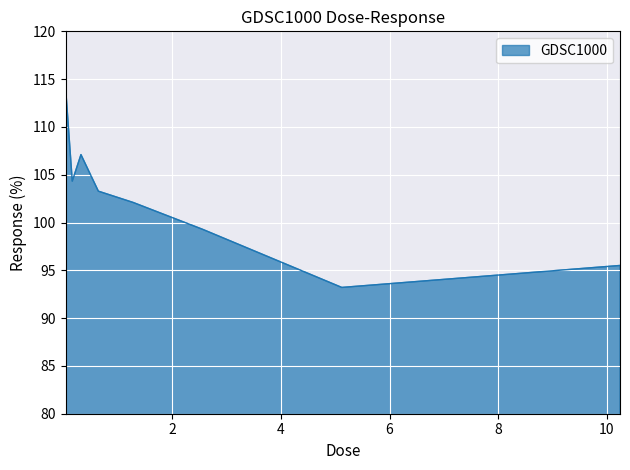

How many interior local peaks (higher than both neighbors) does the data have?

1